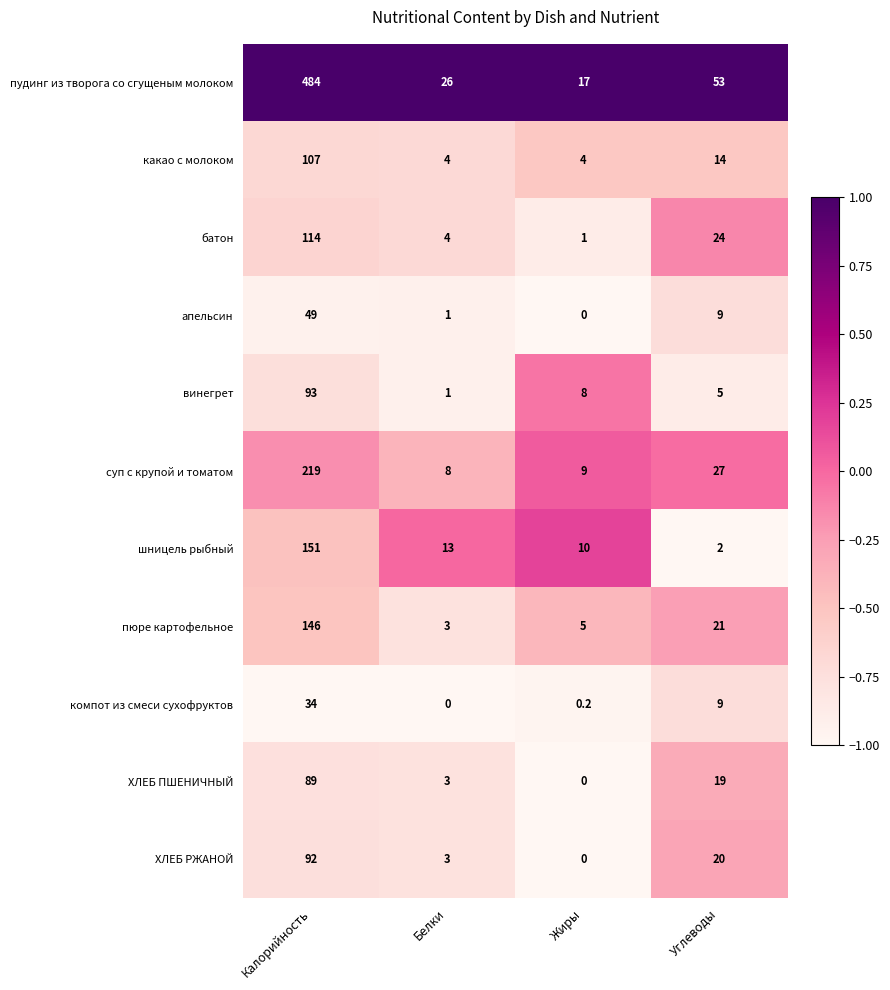

What is the spread (max minus min) of values at Углеводы?

51.0